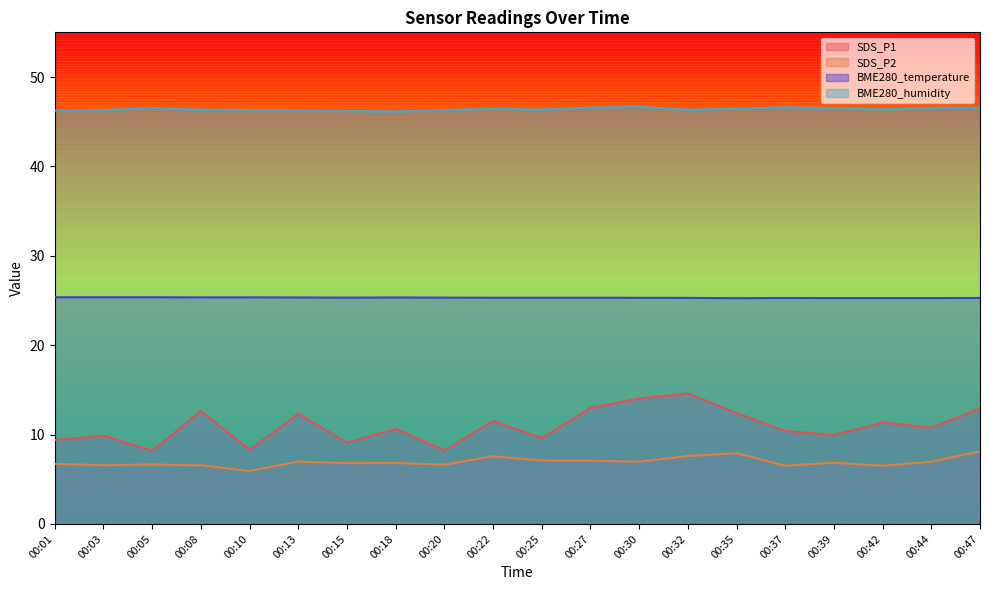

At which category is the sum across all series the highest?

00:32